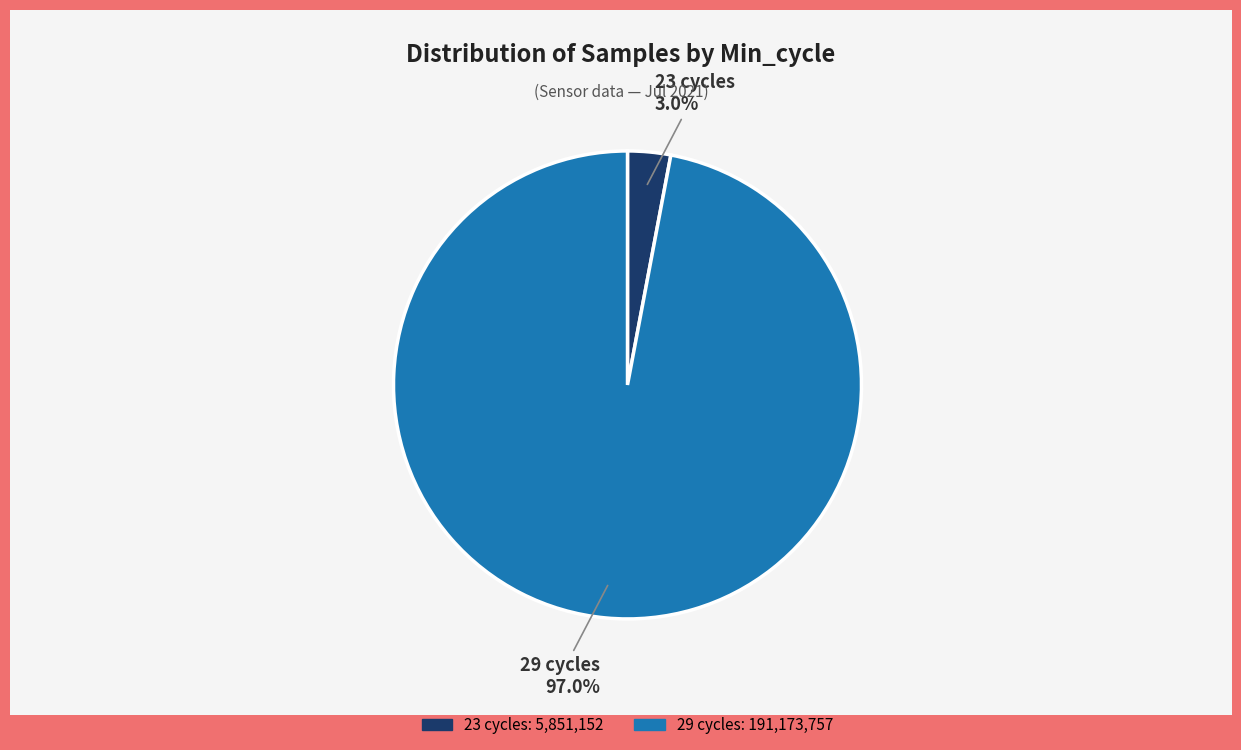

Which slice represents more than half of the pie?

29